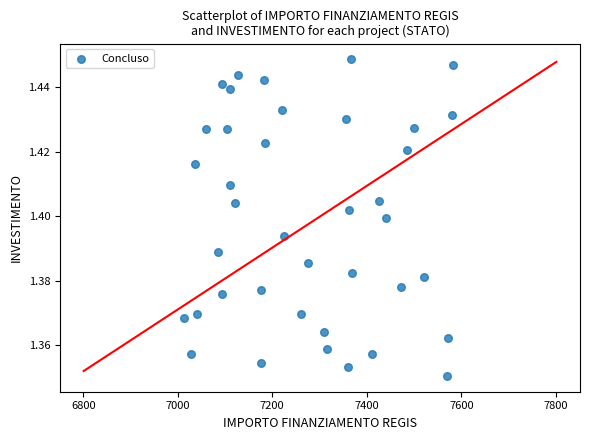

What is the range of X values (max minus min)?

569.6